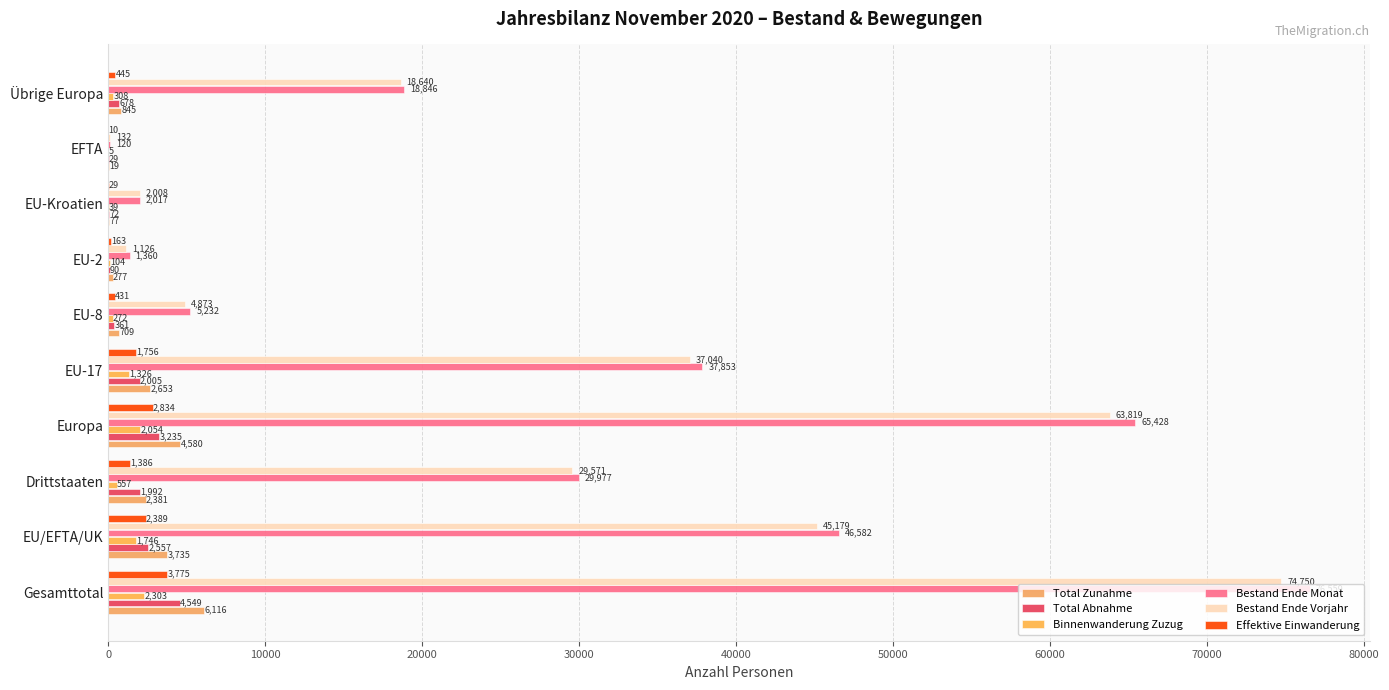

What are all the series names shown in the legend?

Total Zunahme, Total Abnahme, Binnenwanderung Zuzug, Bestand Ende Monat, Bestand Ende Vorjahr, Effektive Einwanderung